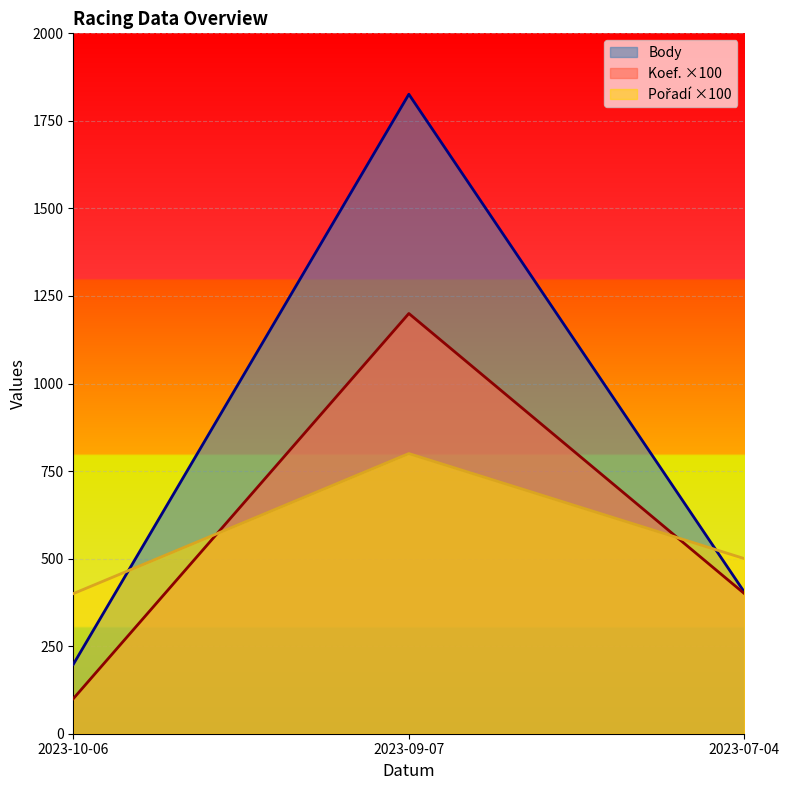

At which label does Body first exceed 404?

2023-09-07